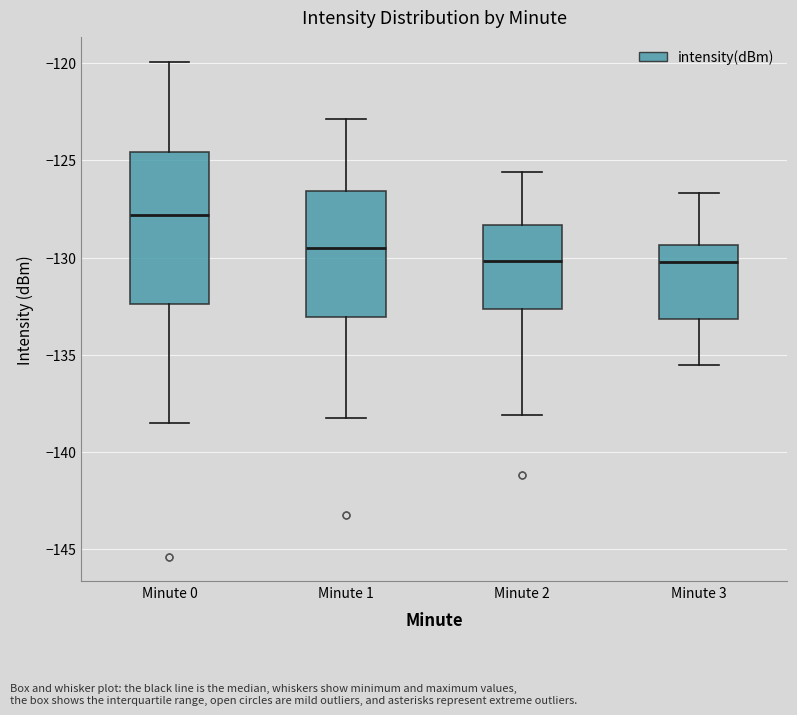

Which box is the tallest, from its lower edge to its upper edge?

Minute 0